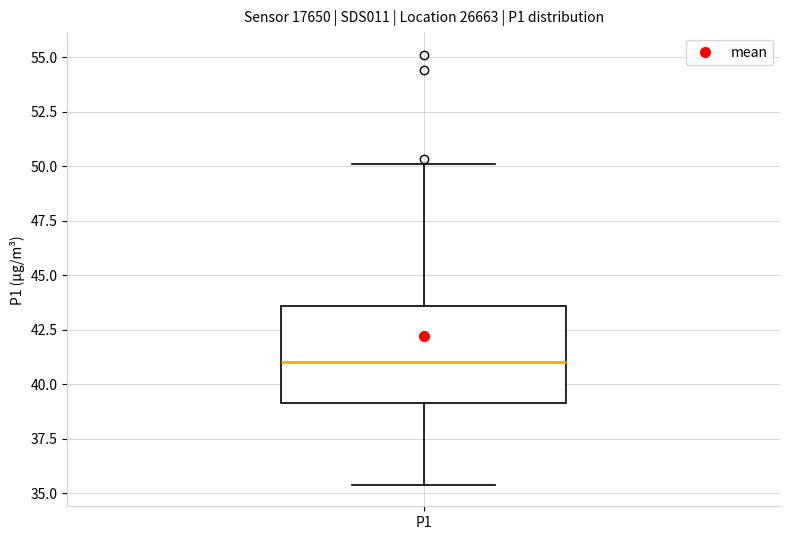

Read this box plot against the y-axis: the position of the median line, the range covered by the box, and the ends of both whiskers. The values are not printed on the chart, so give them approximately, as read against the axis.

median 41.0, box 39.0 to 43.5, whiskers 35.5 to 50.0